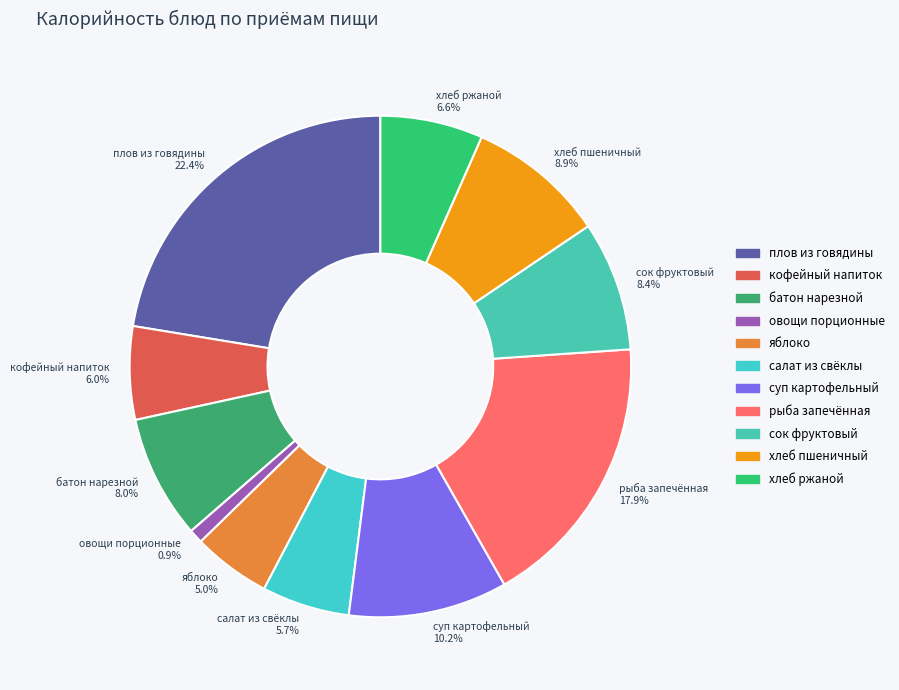

How many slices are in this pie chart?

11